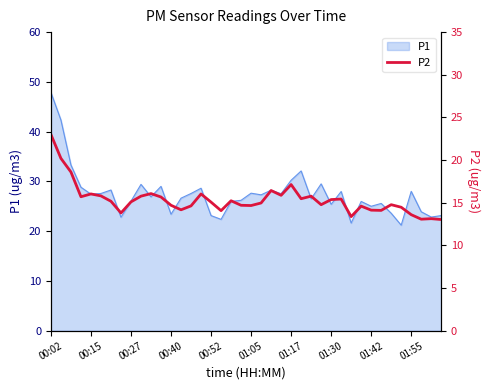

The value of P1 at 00:40 is 32.2. True or false?

False